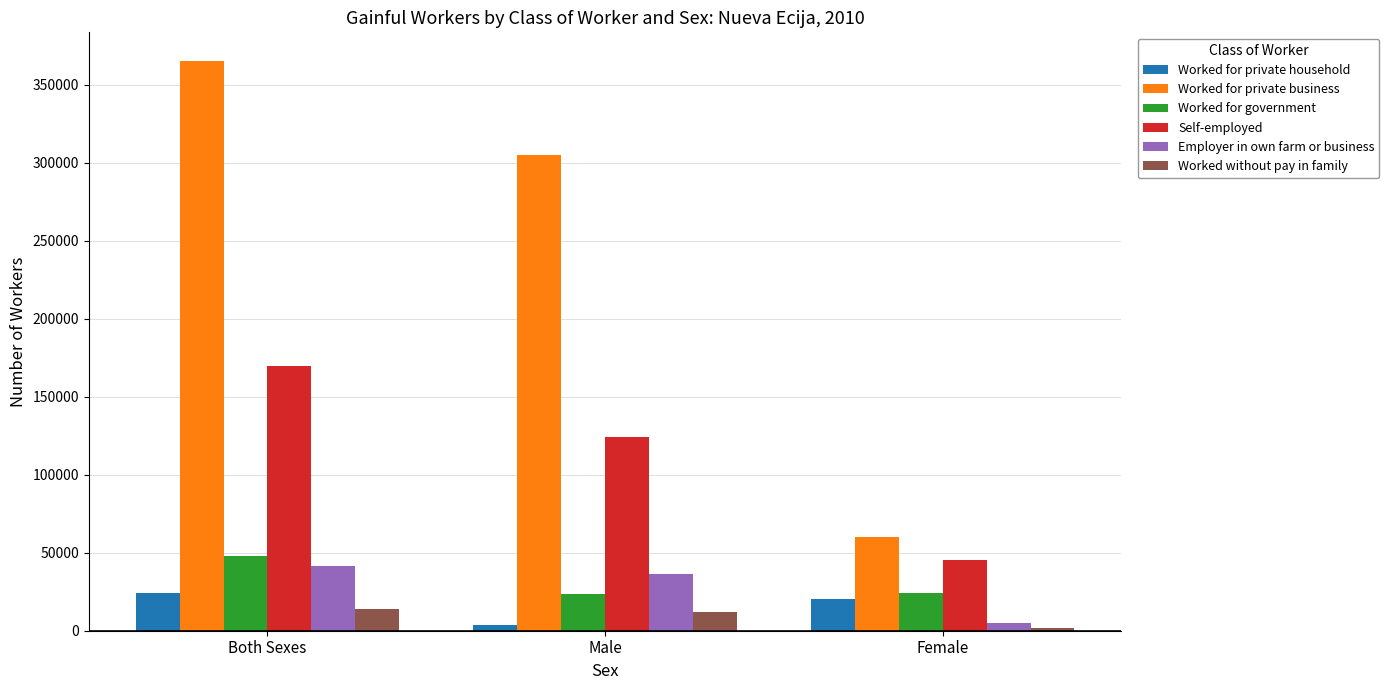

What is the total value across all series at Male?

504916